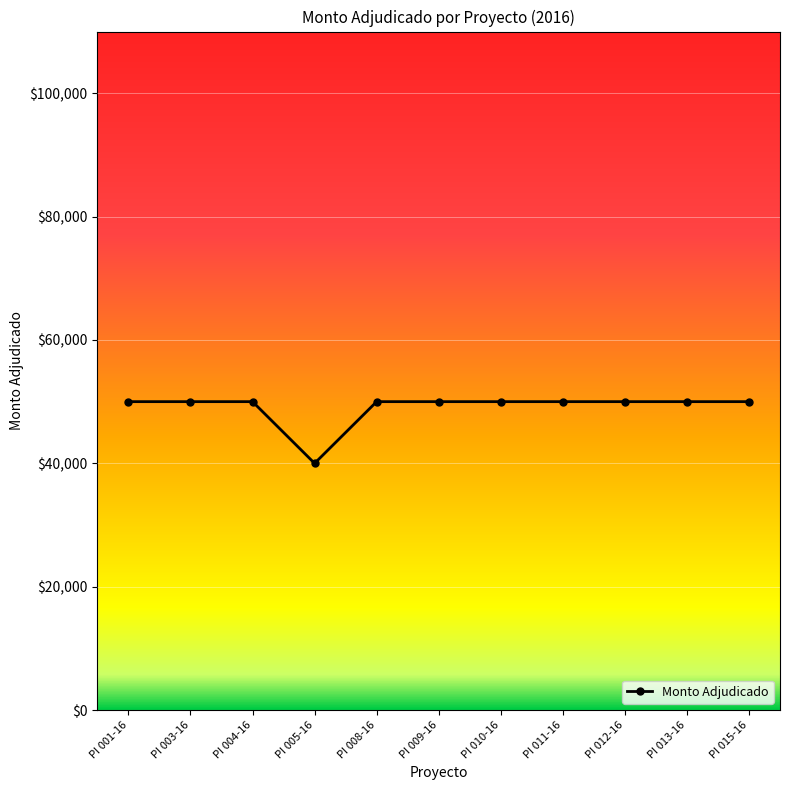

Reading right to left, transcribe all the data shown in this chart.

50000	50000	50000	50000	50000	50000	50000	40000	50000	50000	50000